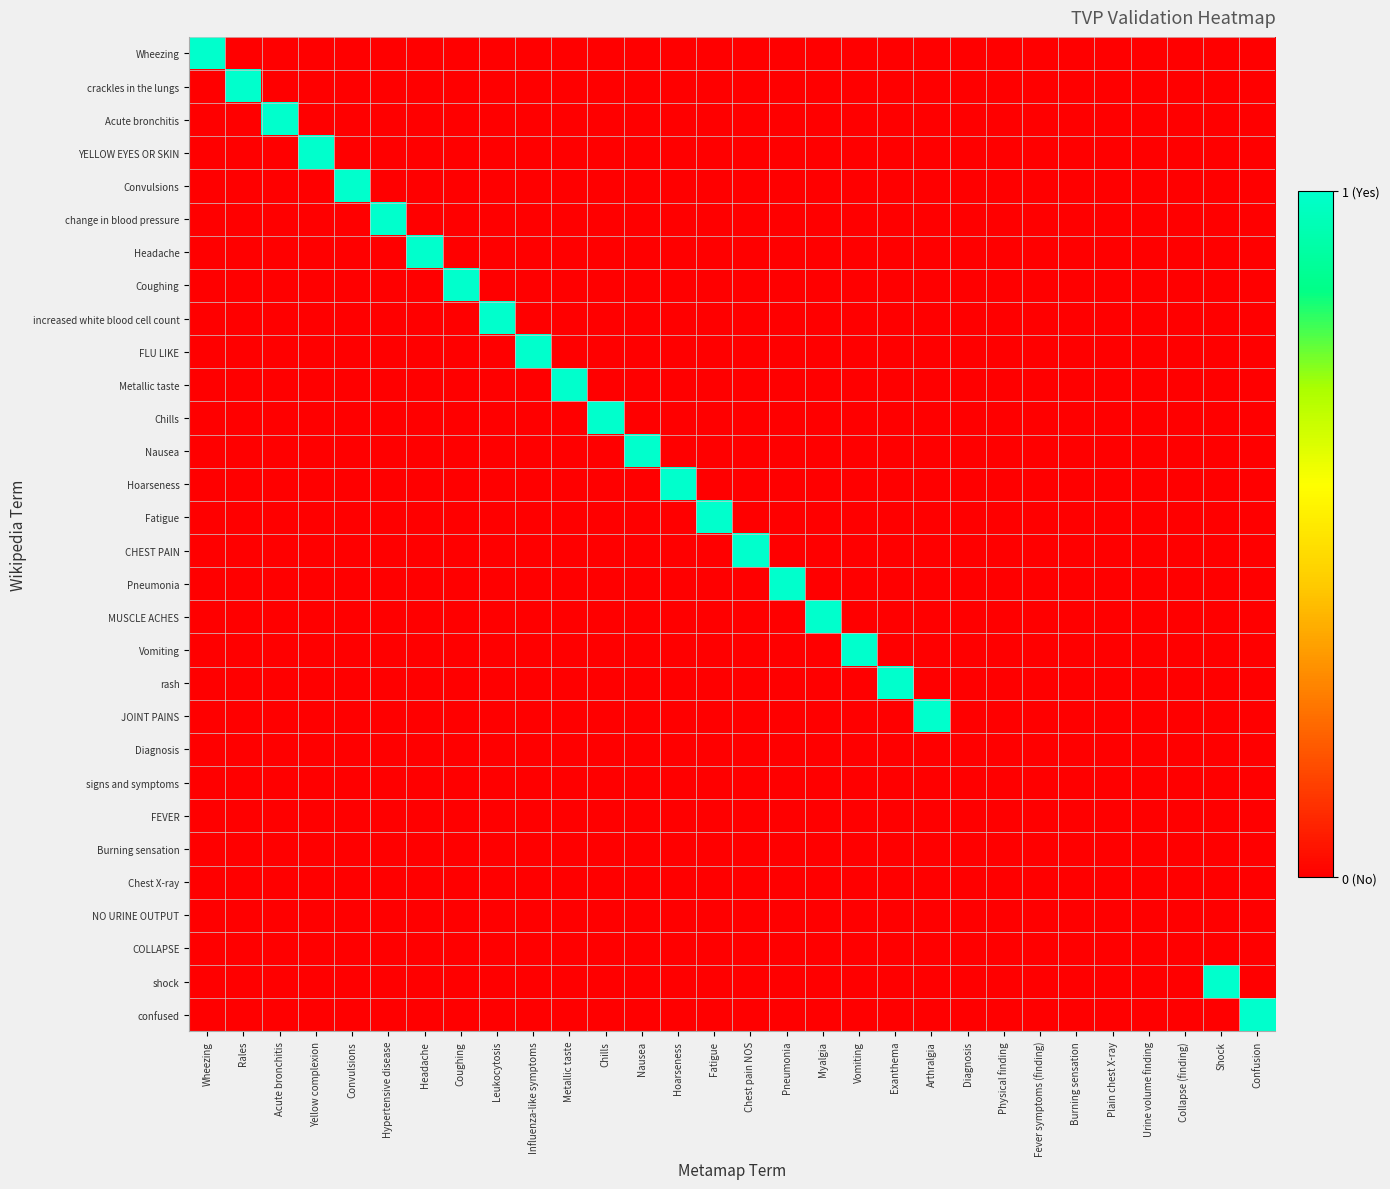

At which category is the sum across all series the highest?

Wheezing